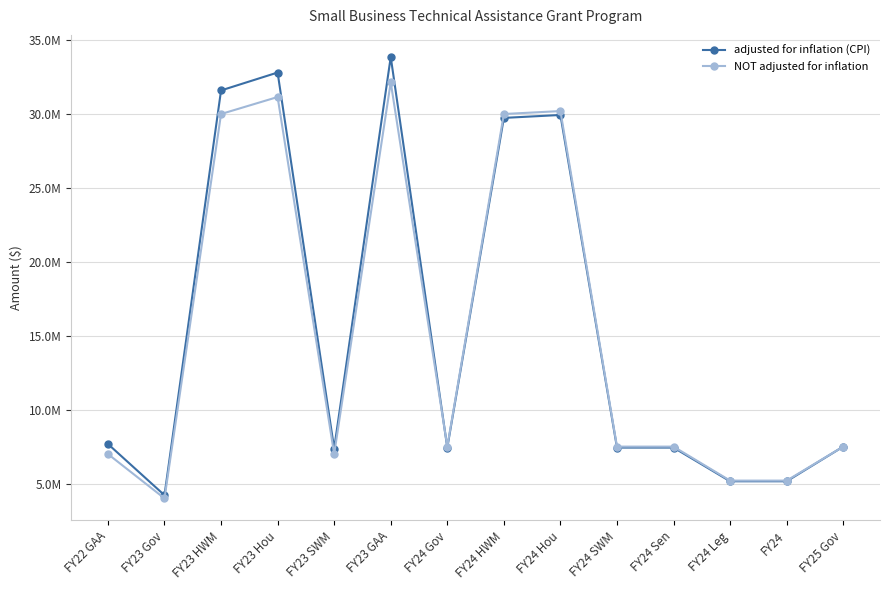

Where is the first local minimum for NOT adjusted for inflation?

FY23 Gov